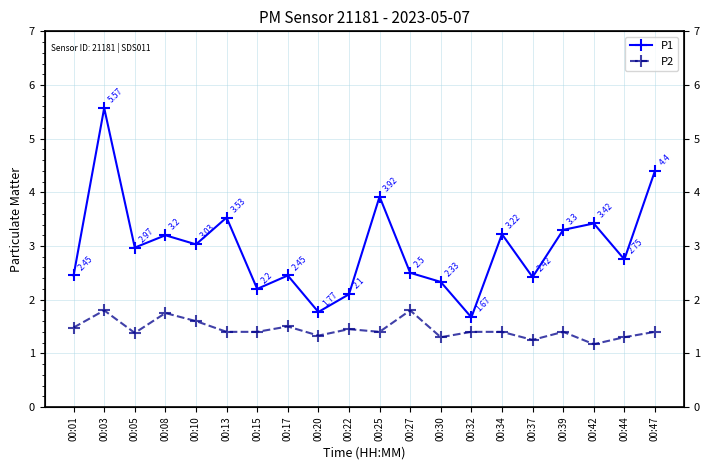

Read the P2 value at 00:39.

1.4